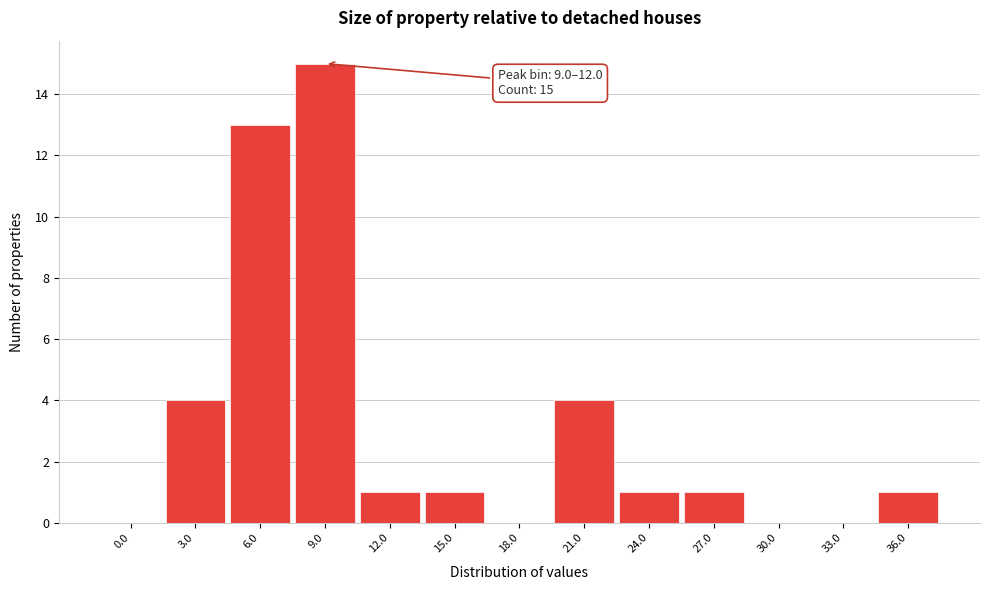

Reading left to right, what are all the values shown in this chart?

0.0=0	3.0=4	6.0=13	9.0=15	12.0=1	15.0=1	18.0=0	21.0=4	24.0=1	27.0=1	30.0=0	33.0=0	36.0=1